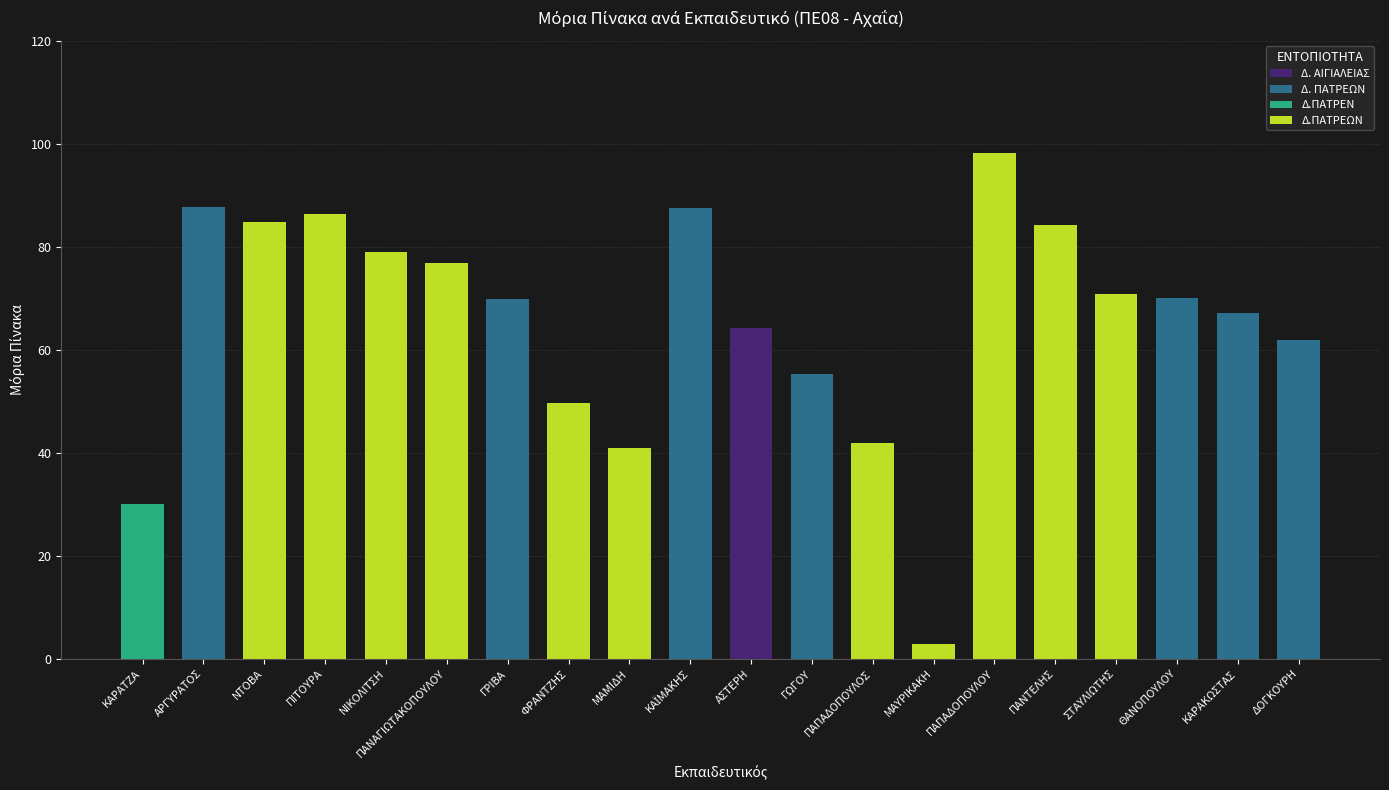

What is the approximate value at ΠΑΠΑΔΟΠΟΥΛΟΣ?

41.8